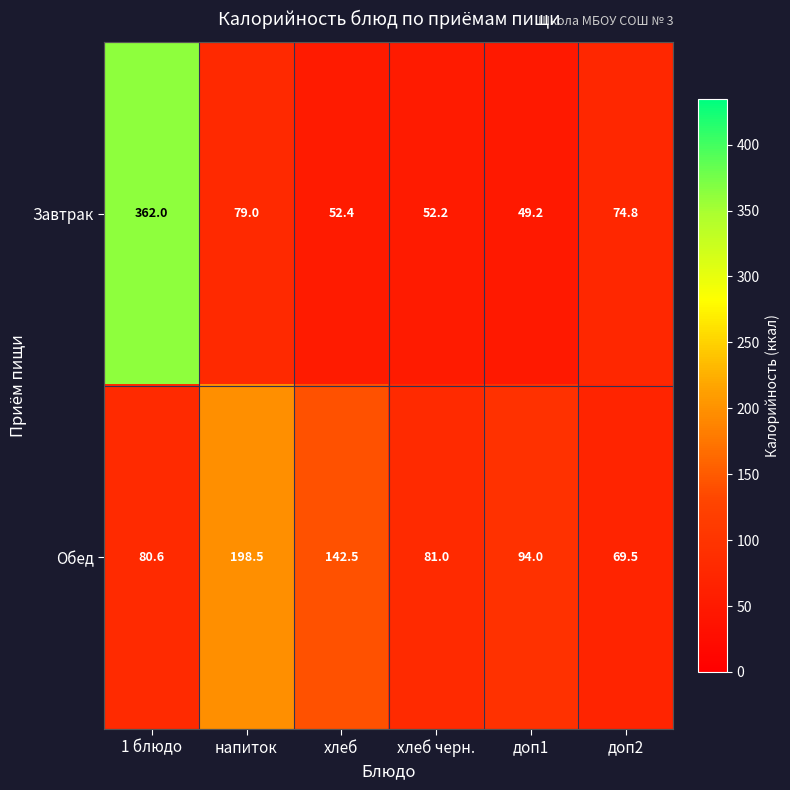

The Завтрак series shows 52.4 at хлеб. True or false?

True